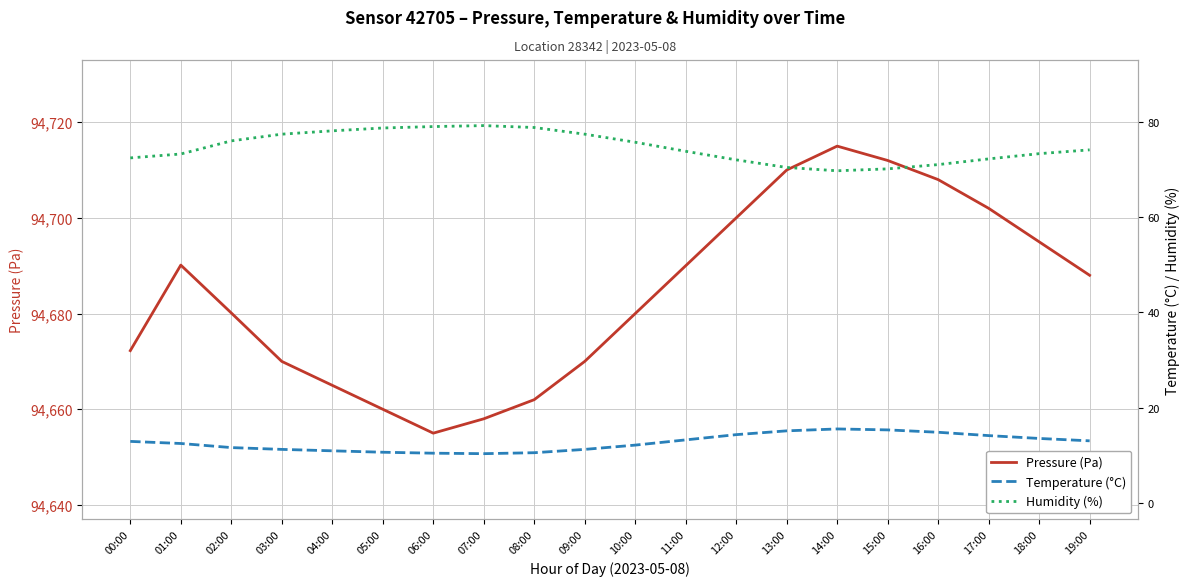

Where is the first local minimum for Humidity (%)?

14:00